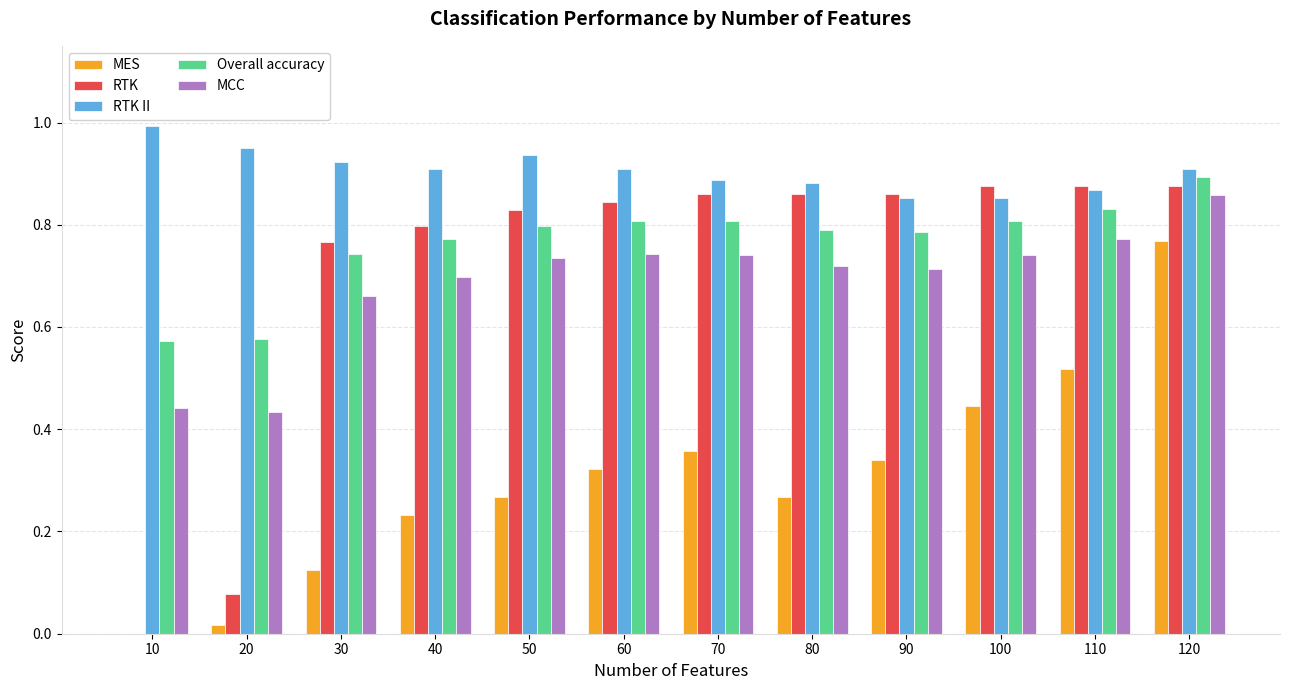

True or false: RTK II has a value of 1.4 at 50.

False